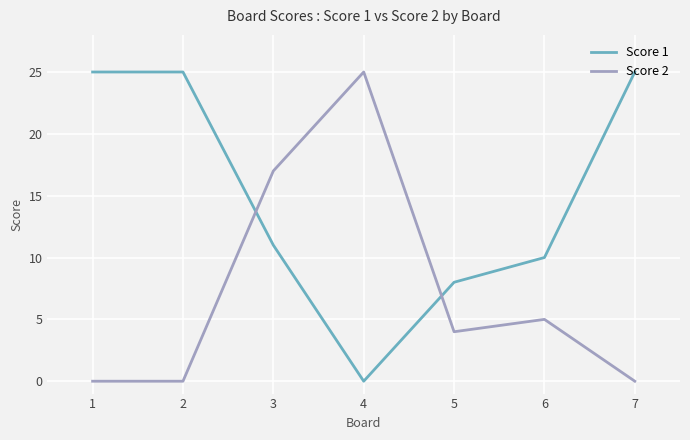

True or false: Score 2 has a value of 14 at 4.

False